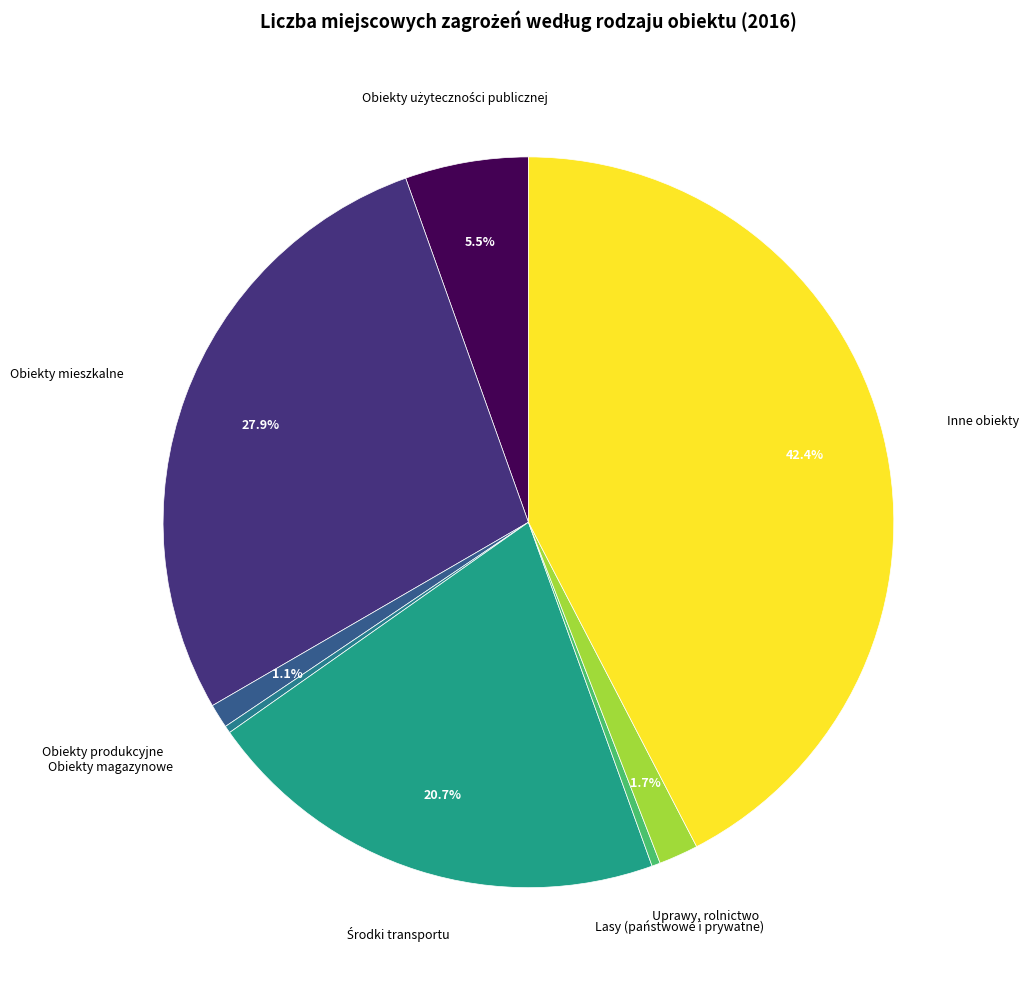

Which category has the biggest portion of the pie?

Inne obiekty